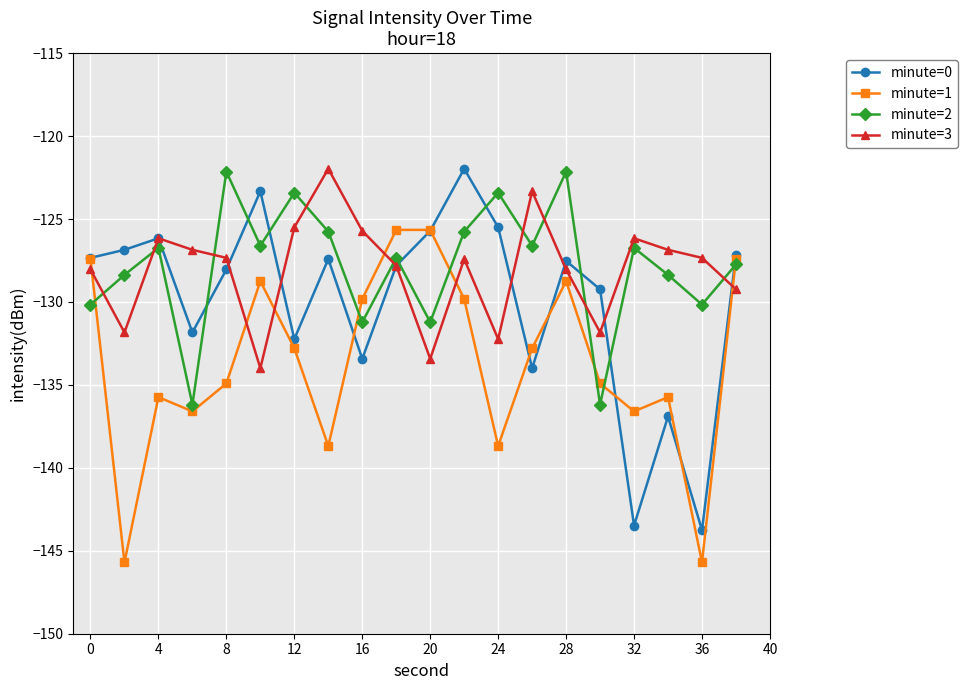

What is the maximum value shown in the chart?

-122.0